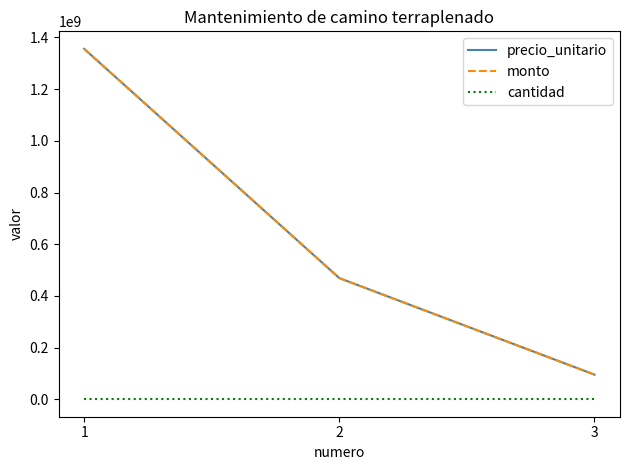

What is the total value across all series at 2?

937362619